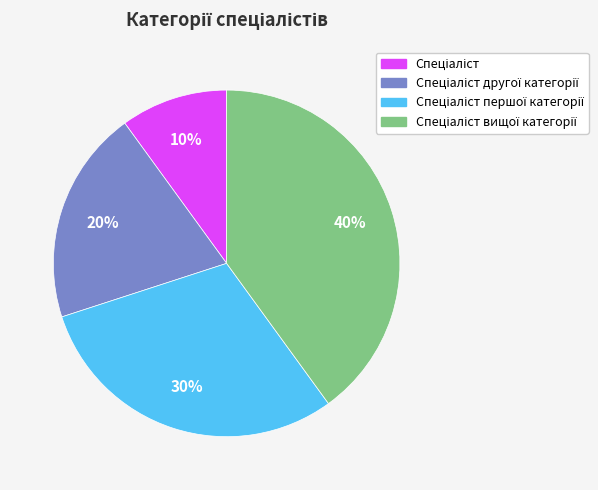

To the nearest percent, what is the difference between the largest and smallest slice percentages?

30%